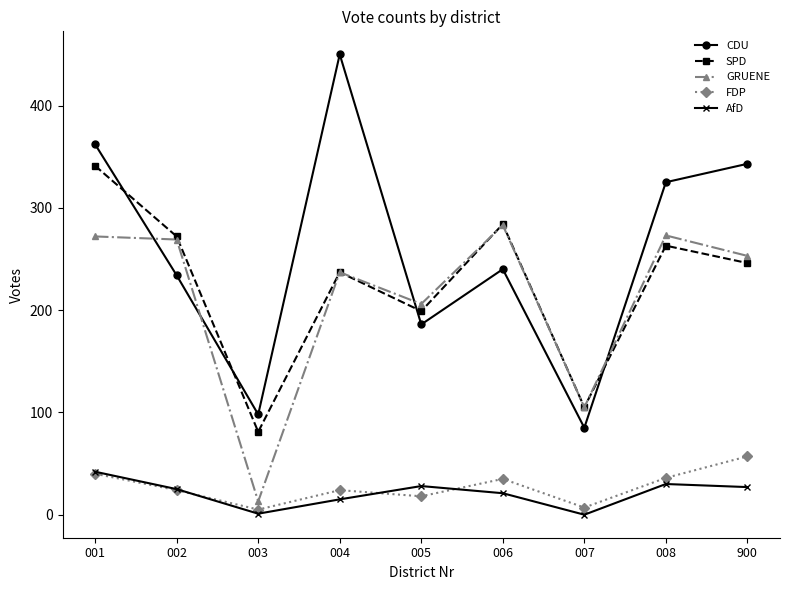

Which series has the widest spread of values?

CDU